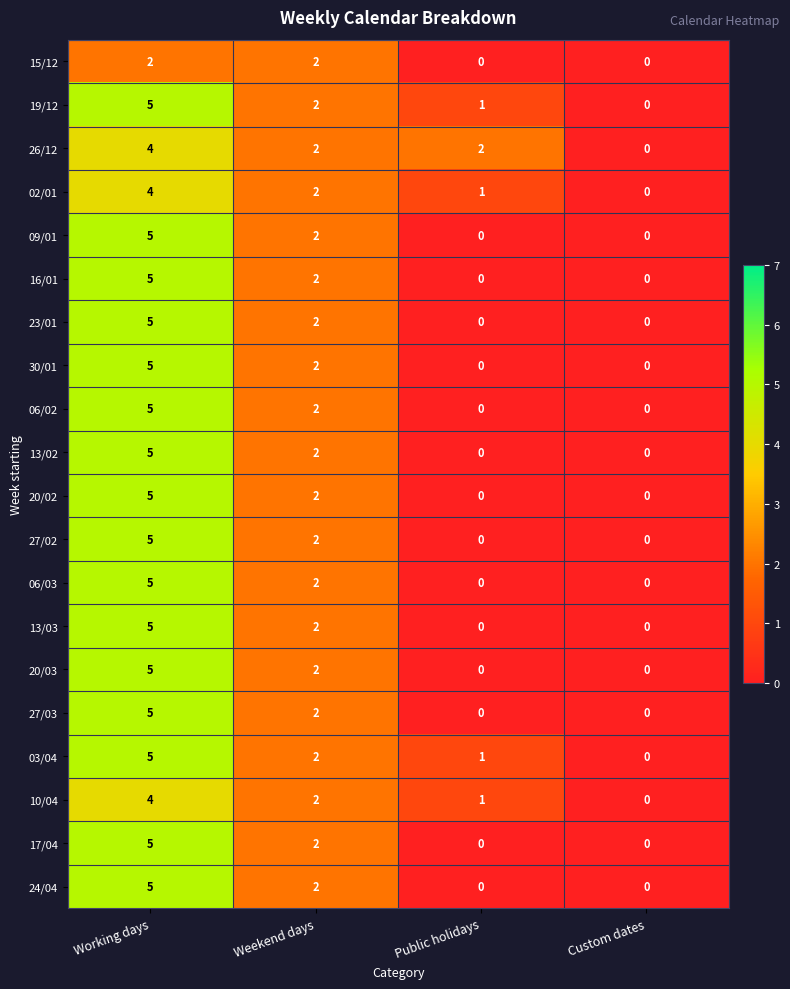

At which category is the sum across all series the highest?

Working days